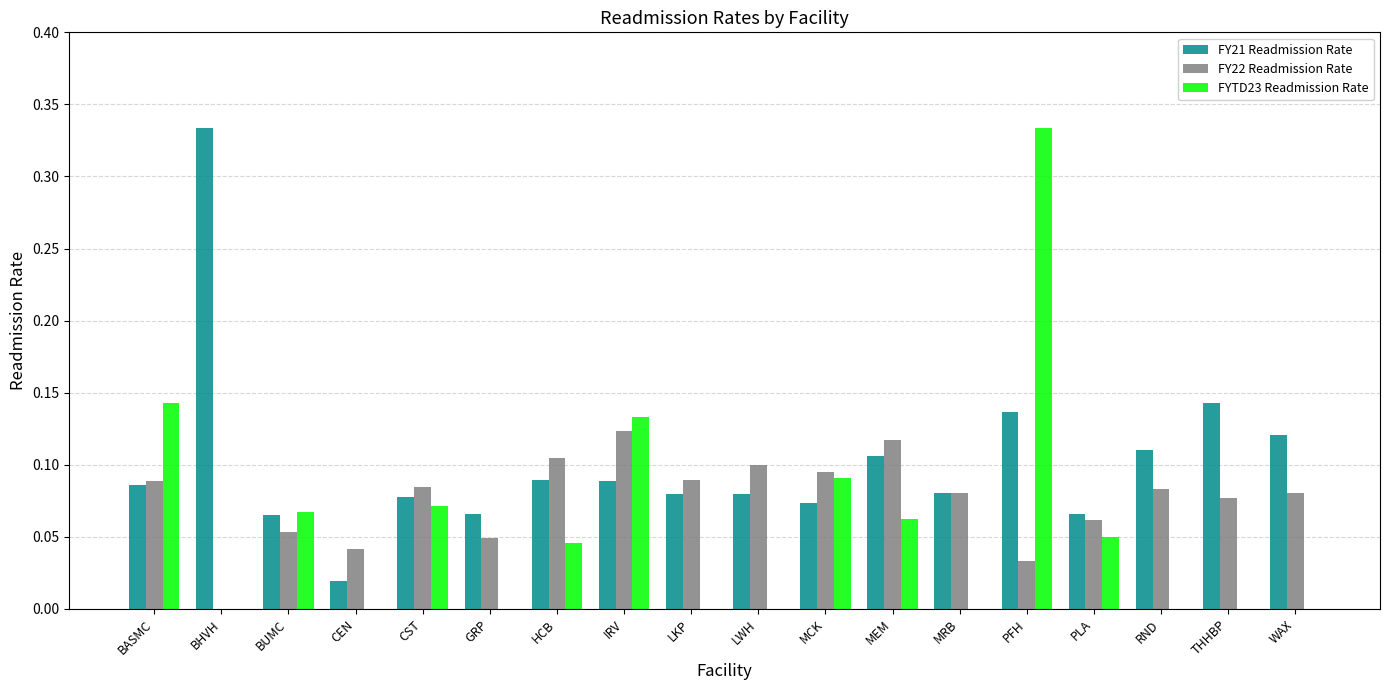

Is the value of FY21 Readmission Rate at CEN greater than the value of FY22 Readmission Rate at LWH?

No